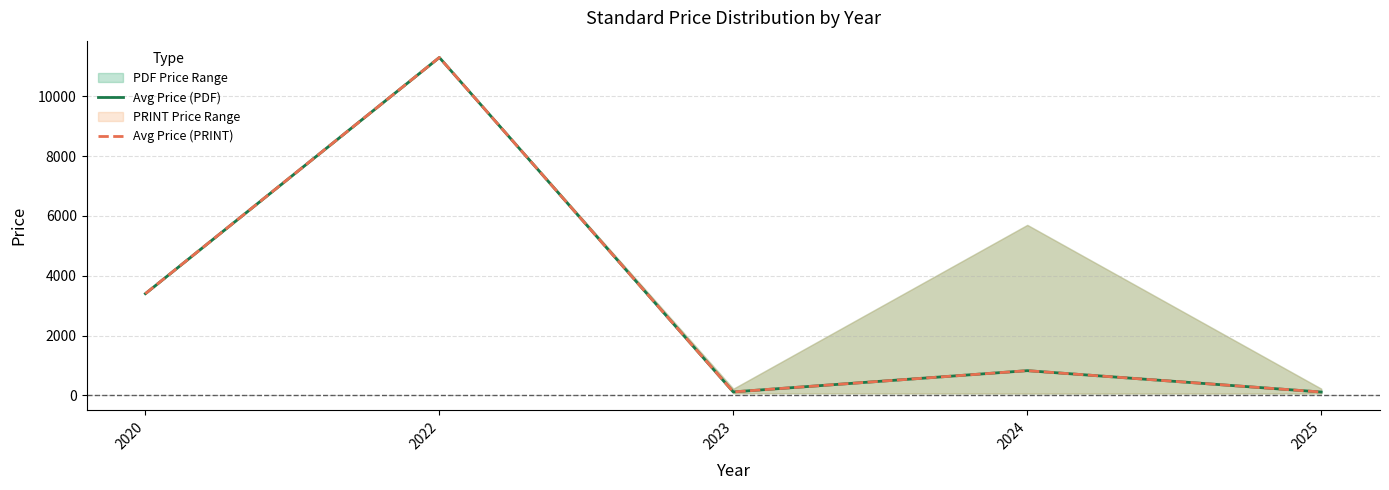

Count the number of categories in the chart.

5